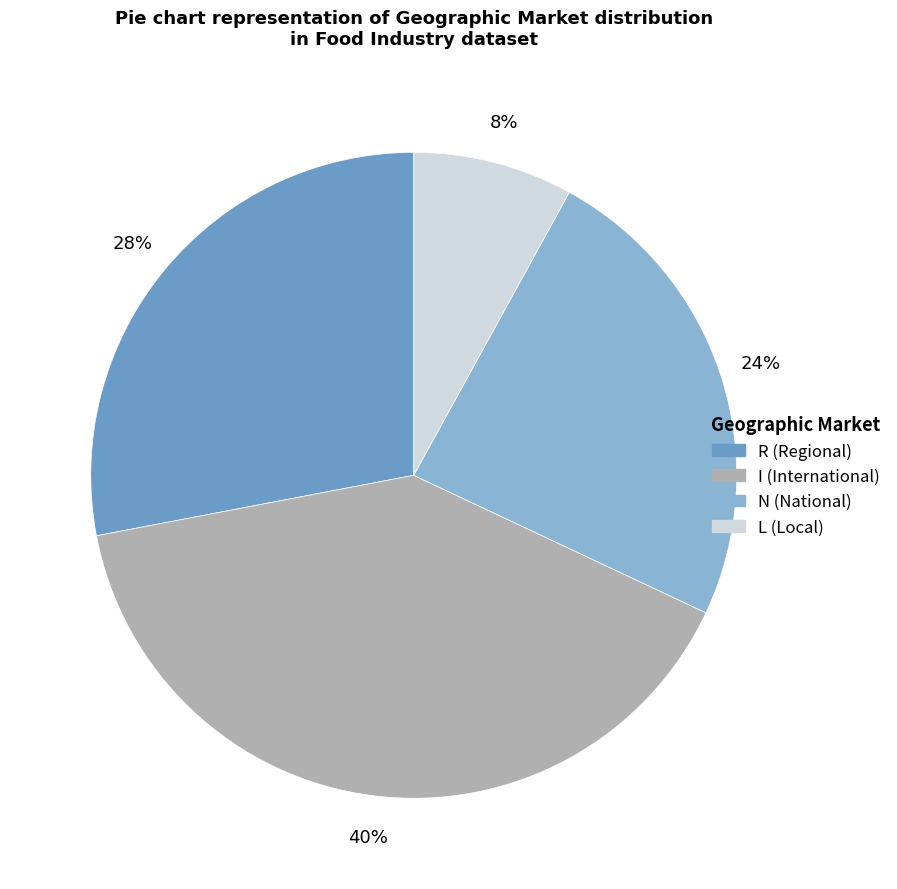

Is there a majority slice in this chart?

No